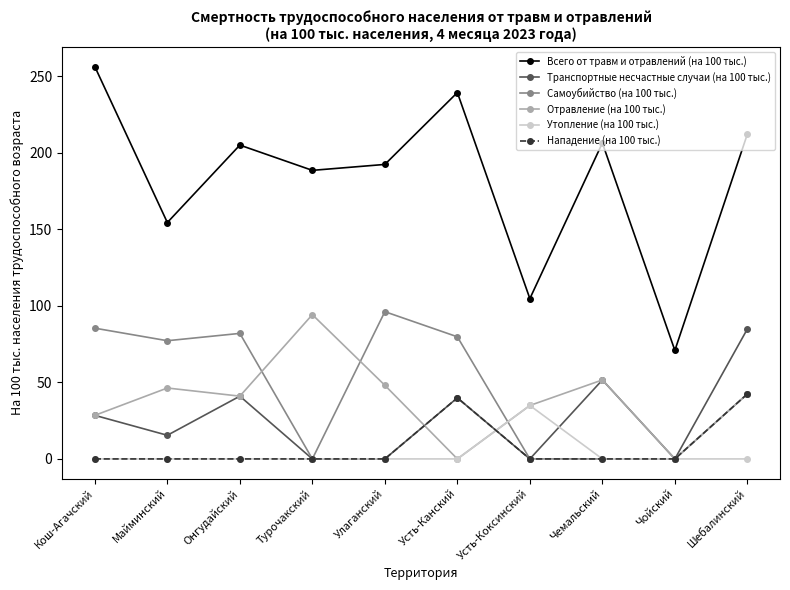

True or false: Отравление (на 100 тыс.) and Всего от травм и отравлений (на 100 тыс.) intersect in this chart.

False